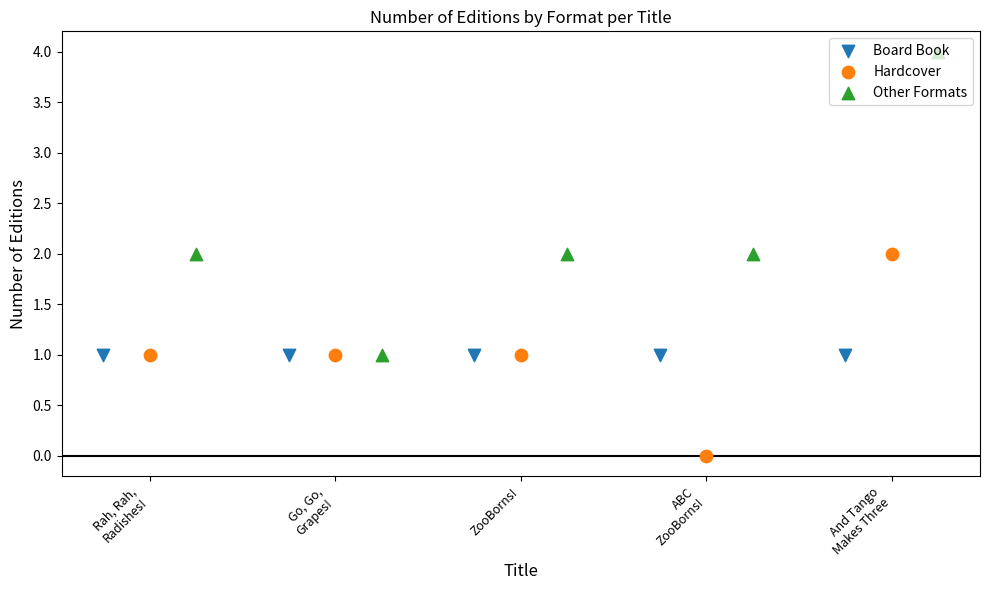

At which category is the sum across all series the highest?

And Tango
Makes Three